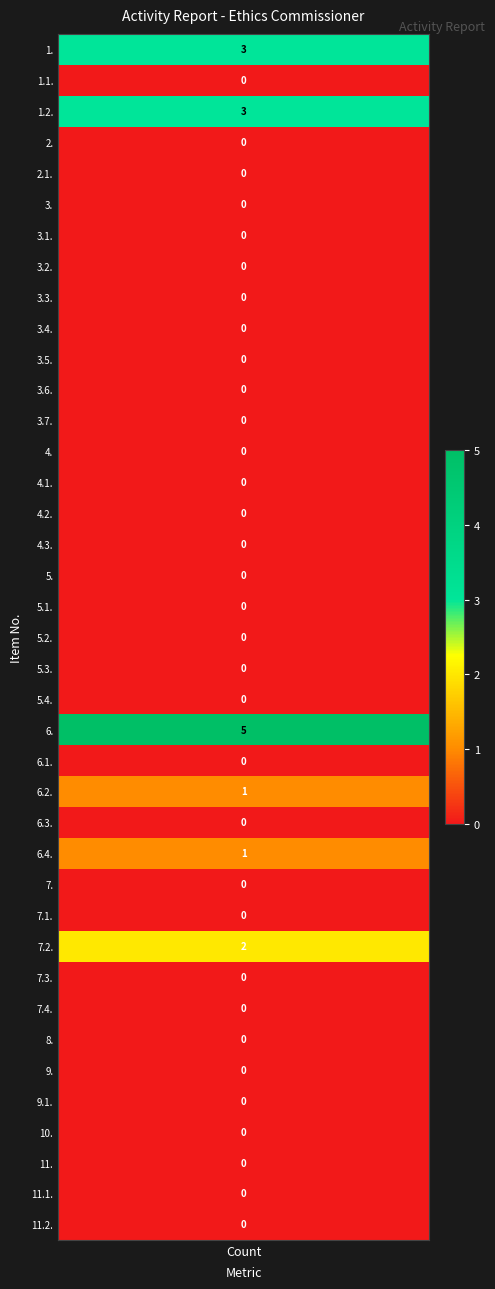

Count the values in the range 0 to 1.

35